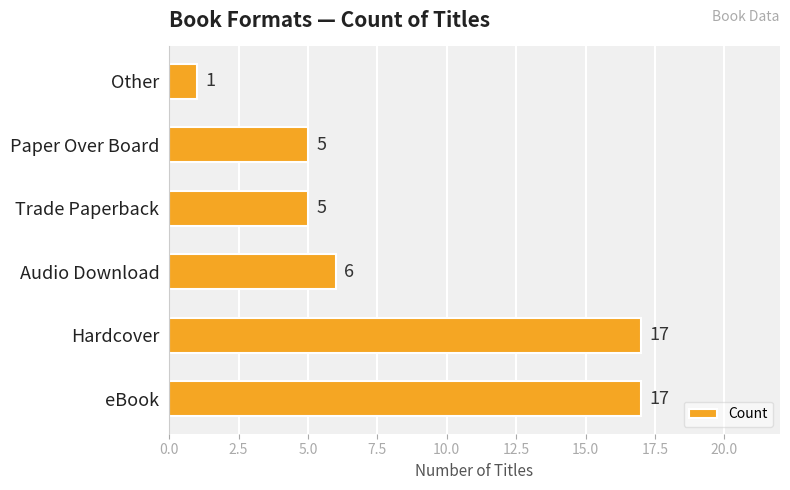

What is the sum of all values?

51